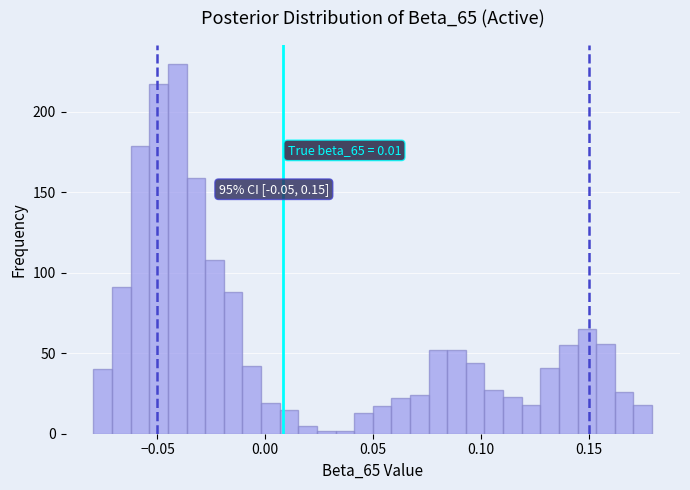

Around what value on the x-axis is the tallest bar? Give the approximate position of its centre, as read against the axis.

-0.040